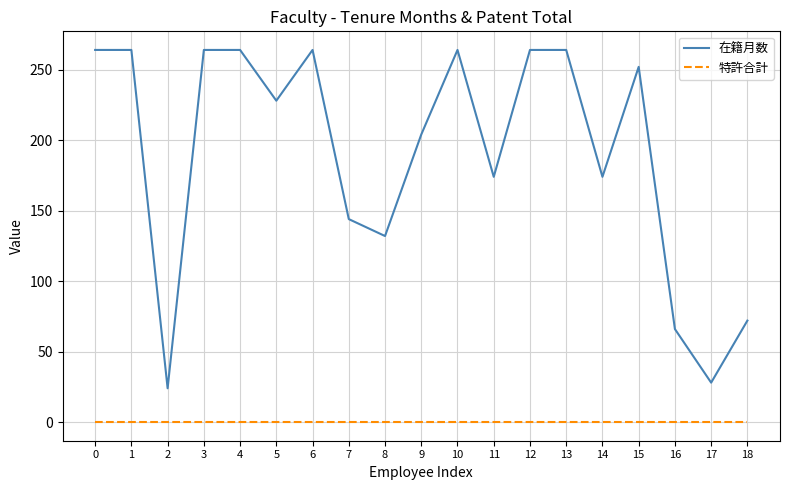

True or false: 在籍月数 has more than 2 interior local peaks.

True